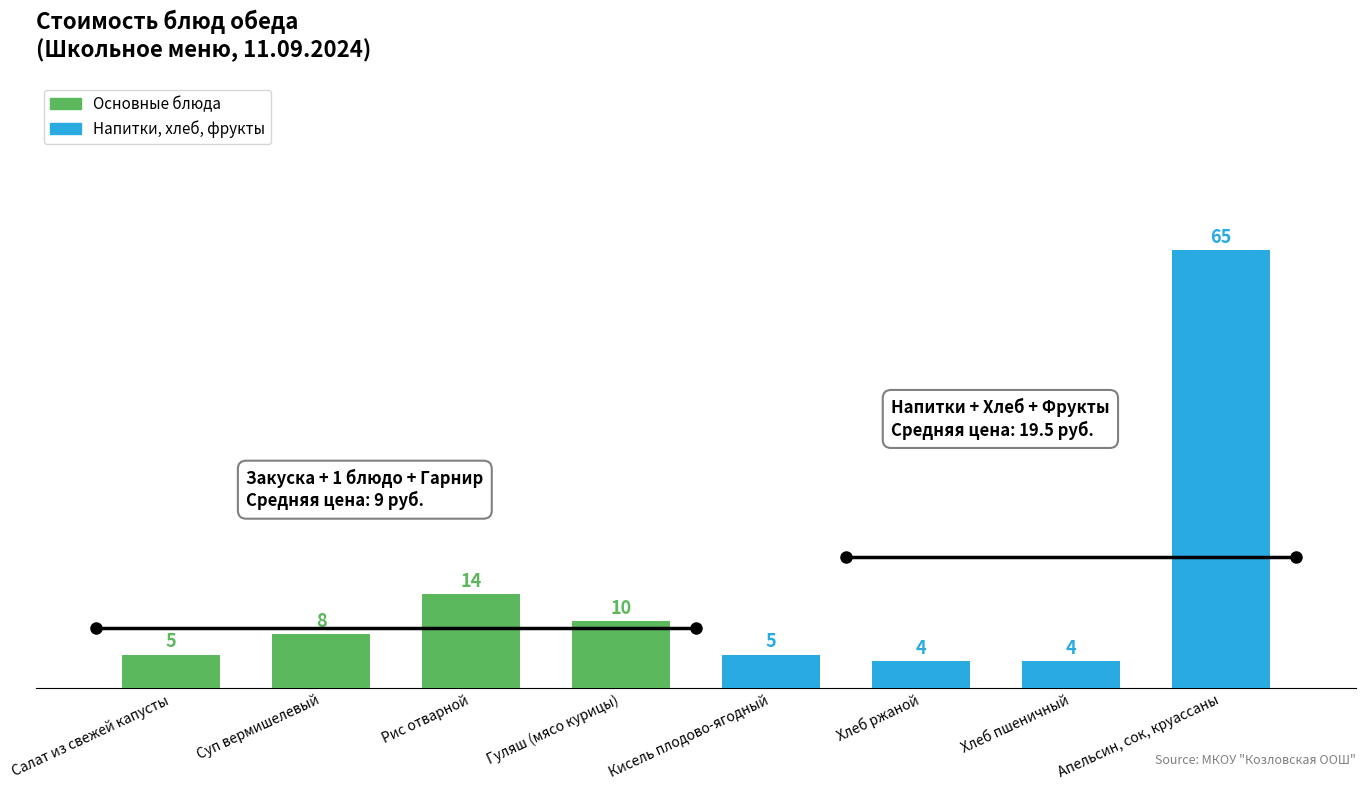

Which has a higher value, Салат из свежей капусты or Гуляш (мясо курицы)?

Гуляш (мясо курицы)